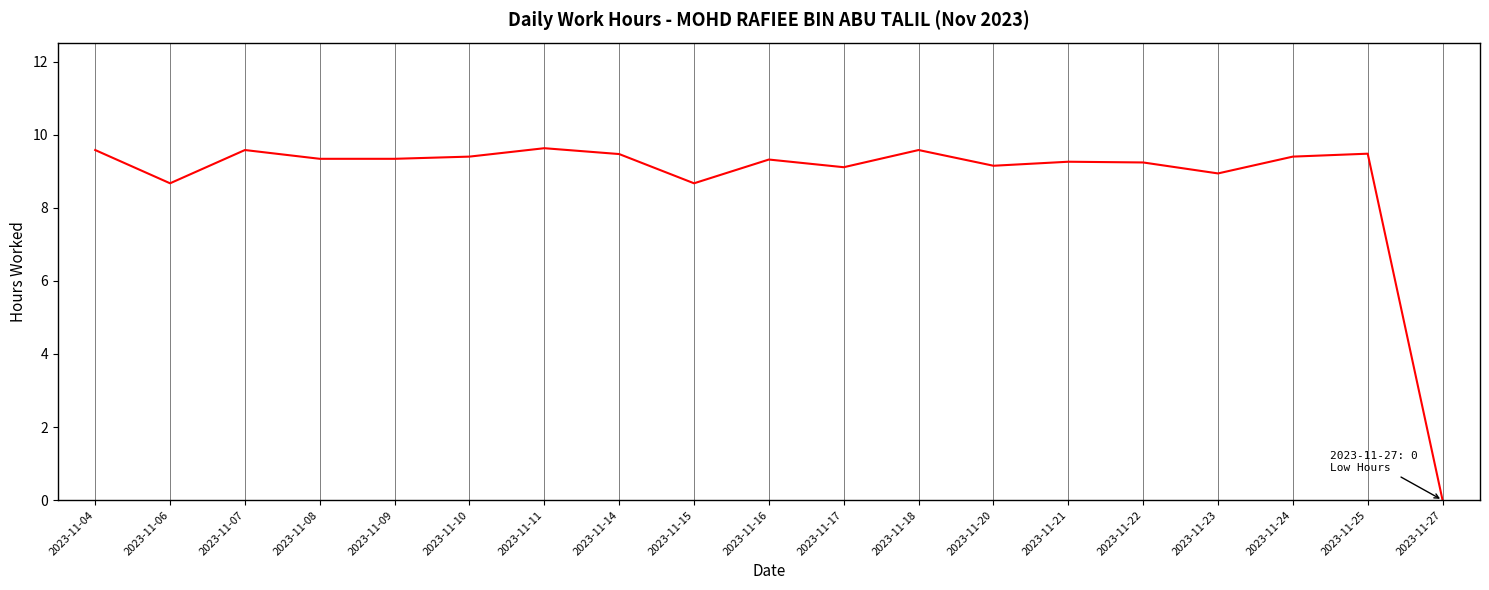

The chart shows a value of 16.9 at 2023-11-14. True or false?

False